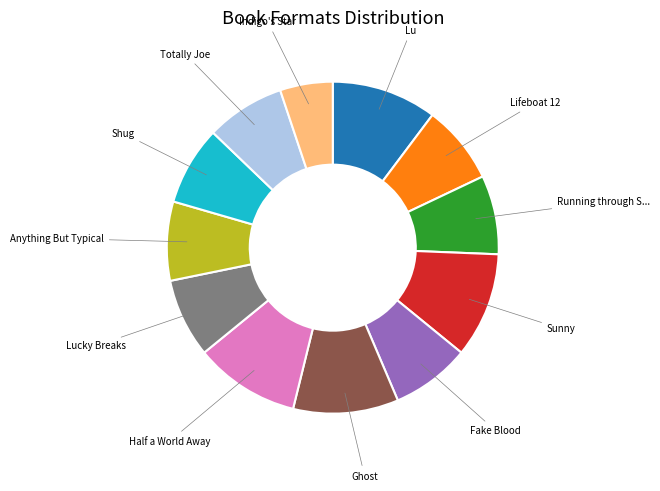

Is there any slice that represents more than half of the pie?

No